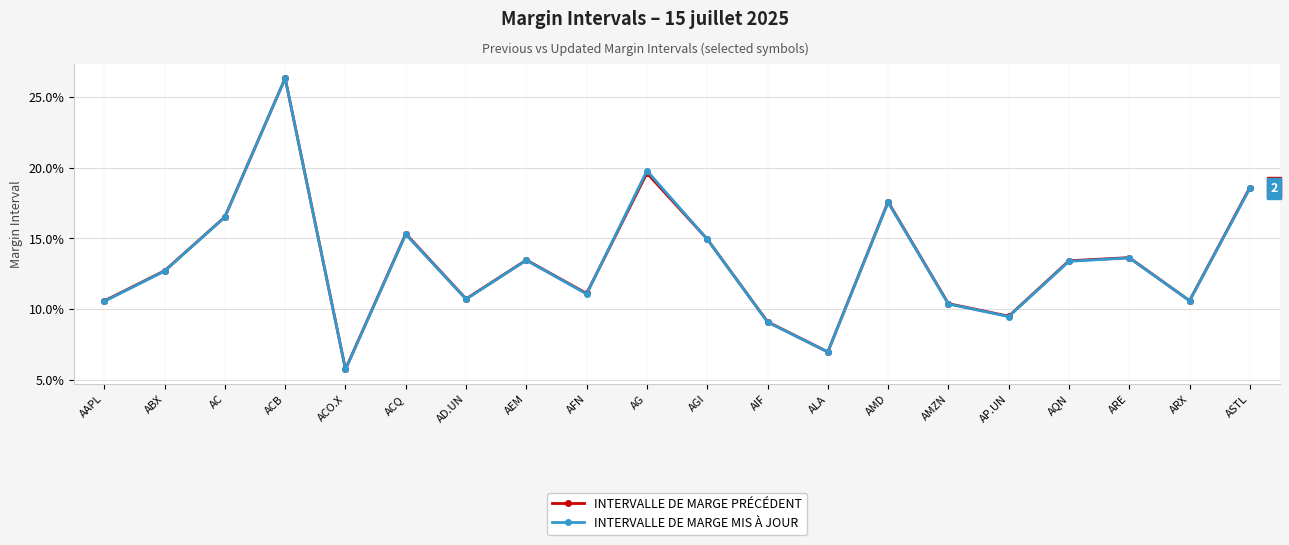

What are all the series names shown in the legend?

INTERVALLE DE MARGE PRÉCÉDENT, INTERVALLE DE MARGE MIS À JOUR